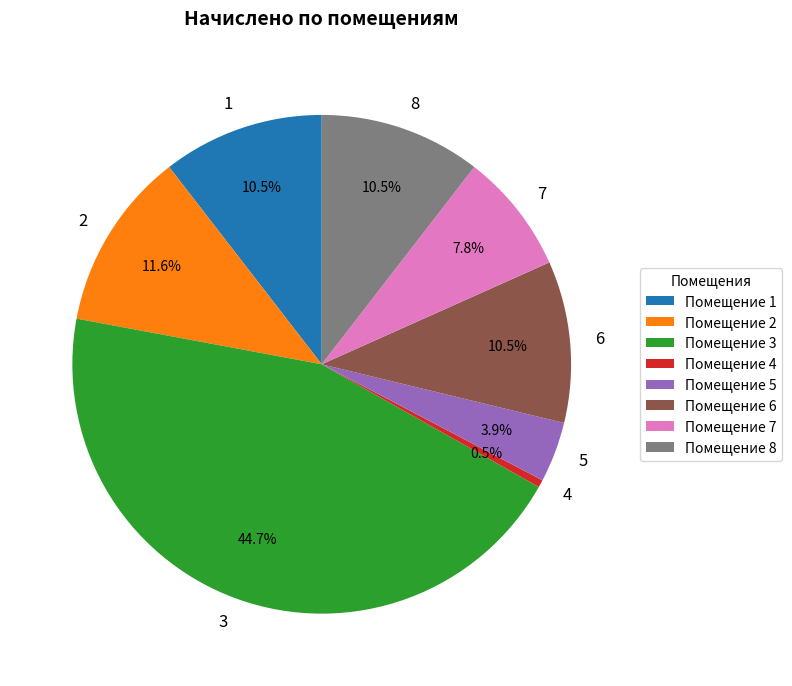

Does 3 represent more than half of the total?

No